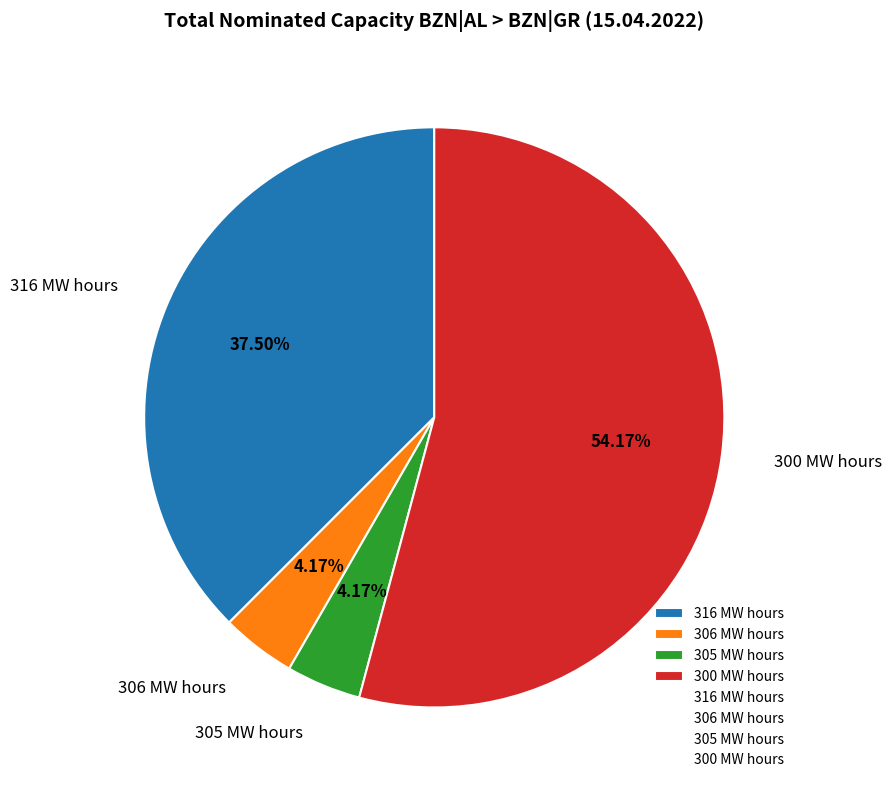

Combined, do 305 MW hours and 300 MW hours account for over 50%?

Yes